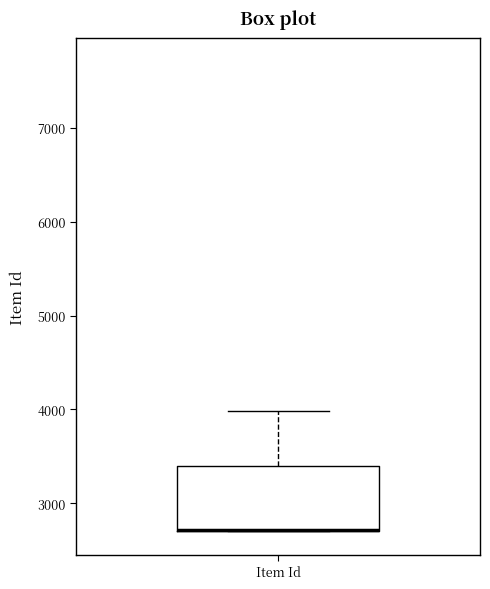

Read this box plot against the y-axis: the position of the median line, the range covered by the box, and the ends of both whiskers. The values are not printed on the chart, so give them approximately, as read against the axis.

median 2700 (drawn on the box's lower edge), box 2700 to 3400, whiskers 2700 to 4000